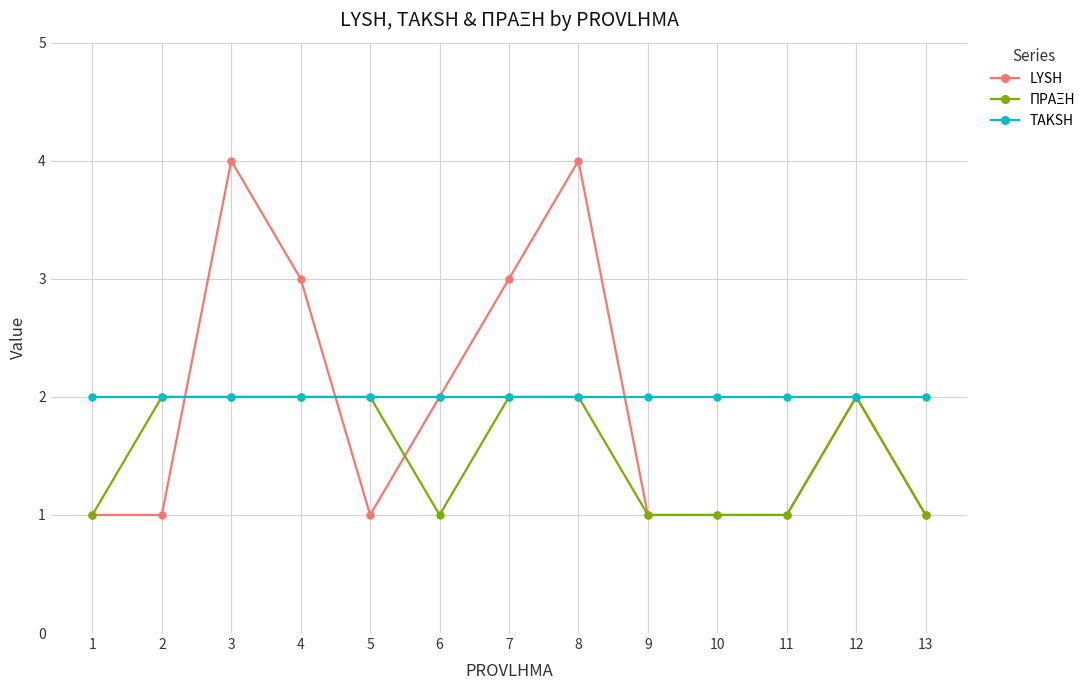

What is the value of the TAKSH point at the 9th from the left?

2